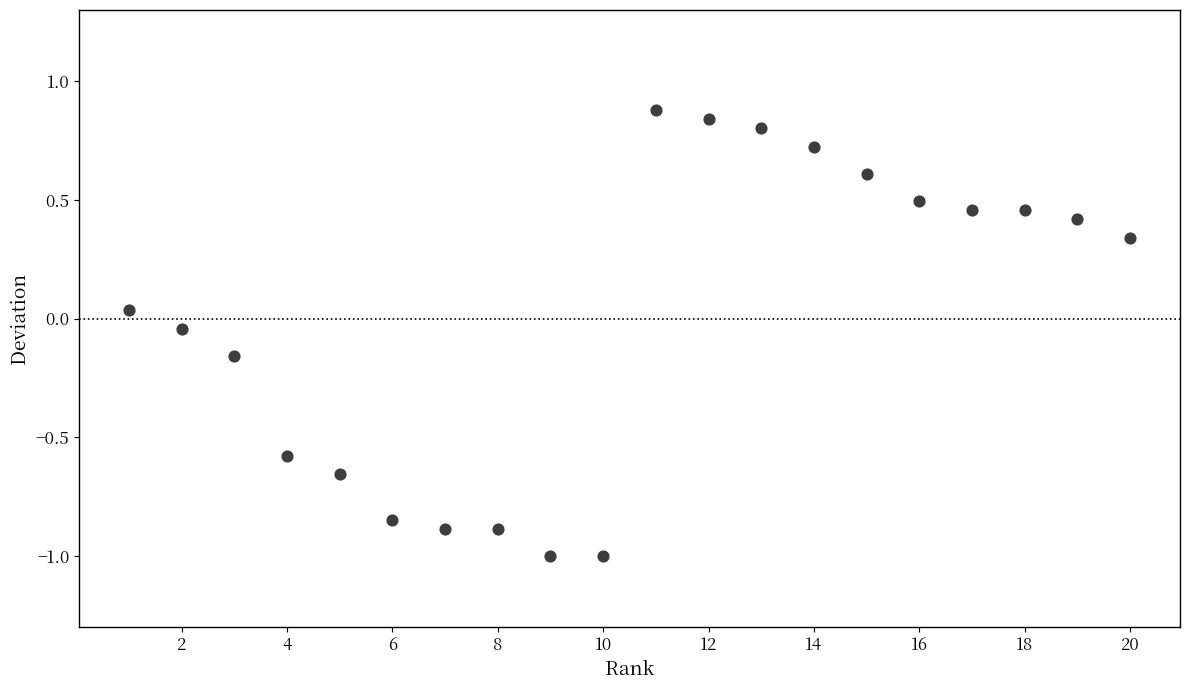

What is the range of X values (max minus min)?

19.0